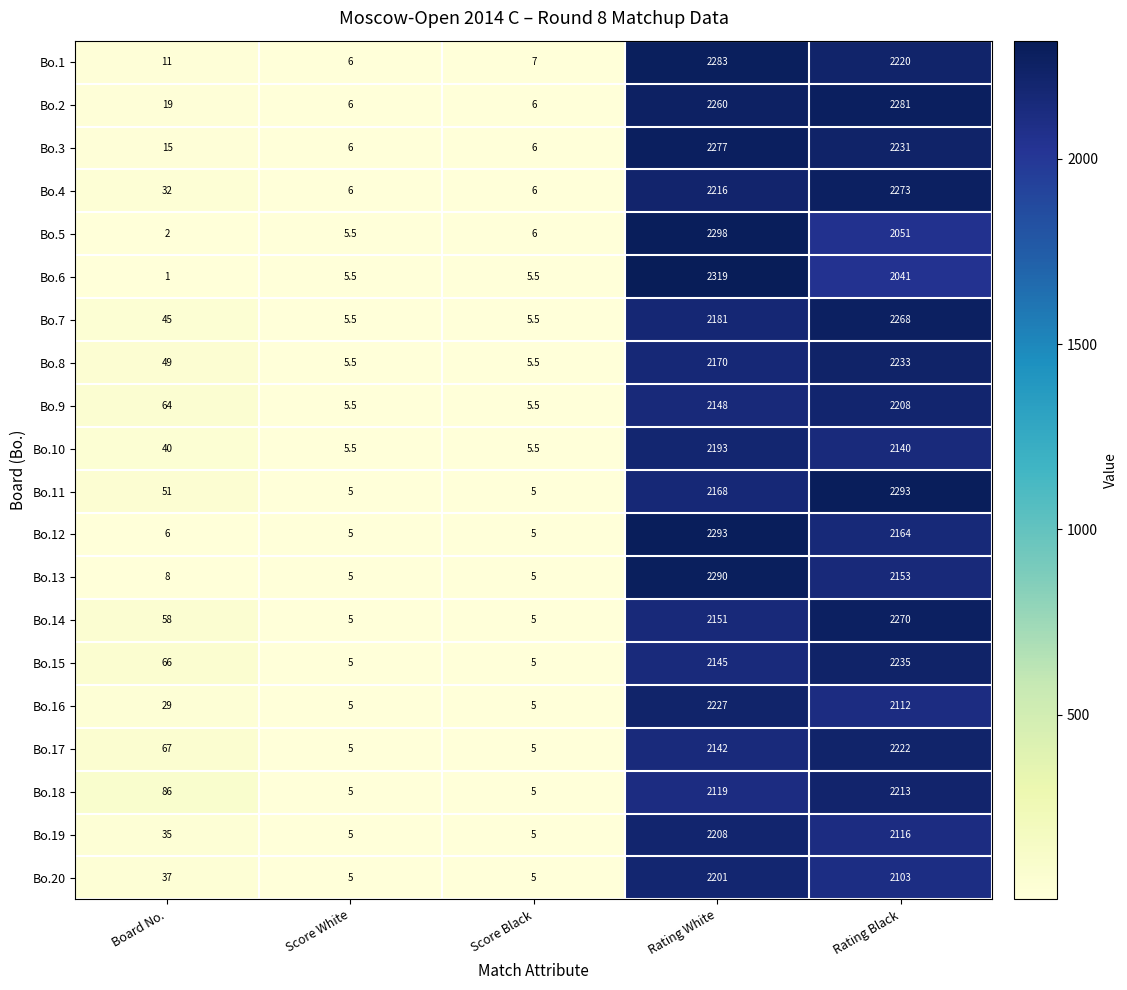

How many values in the Bo.9 series are below 64?

2